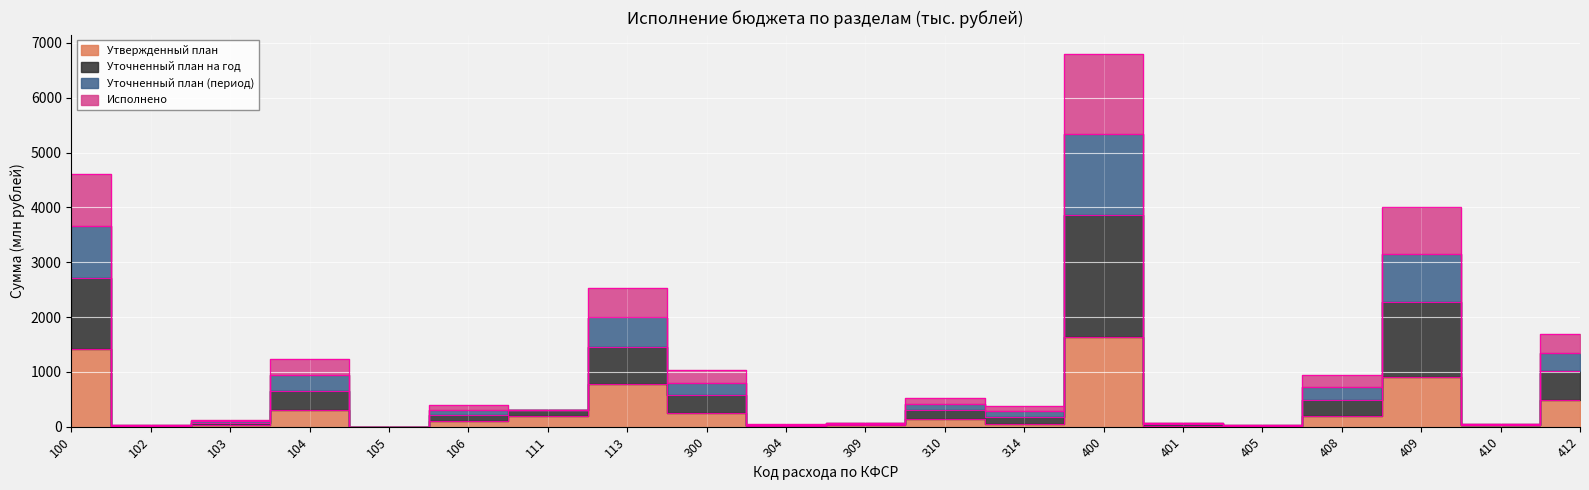

What is the greatest value displayed?

6808.1